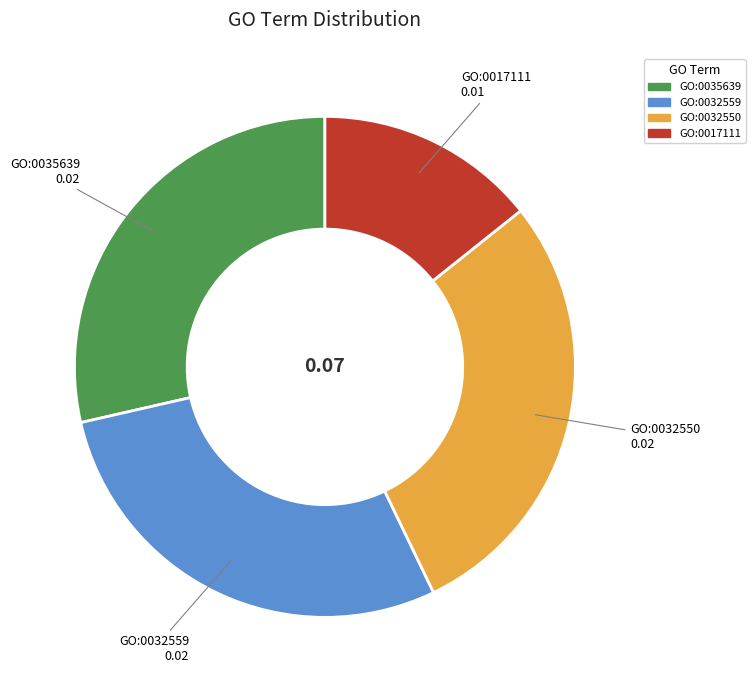

The GO:0017111 slice represents 4% of the pie. True or false?

False